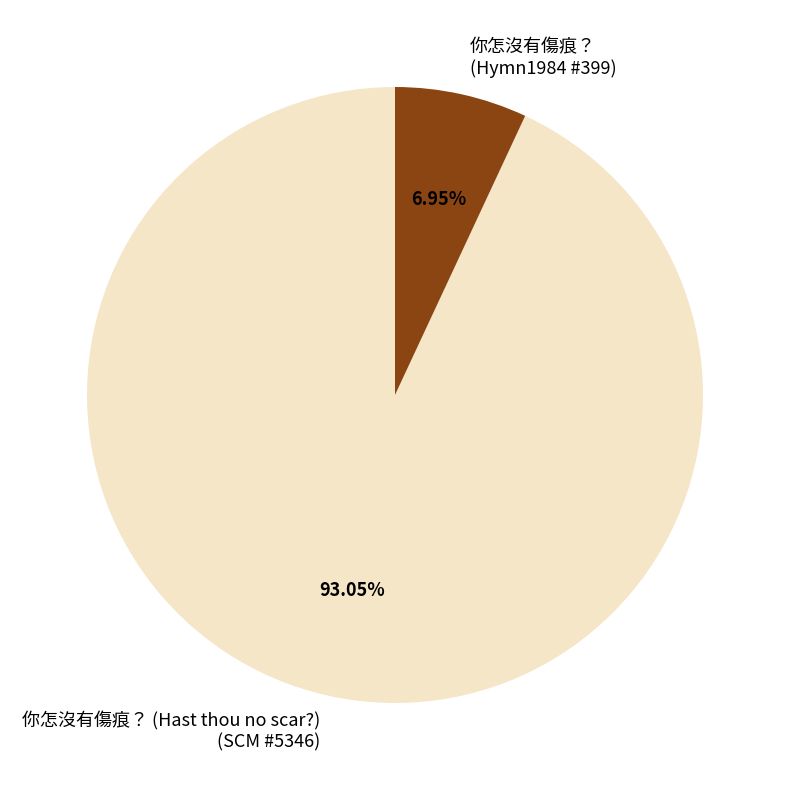

Rank the categories by value from highest to lowest.

你怎沒有傷痕？ (Hast thou no scar?) (SCM #5346), 你怎沒有傷痕？ (Hymn1984 #399)